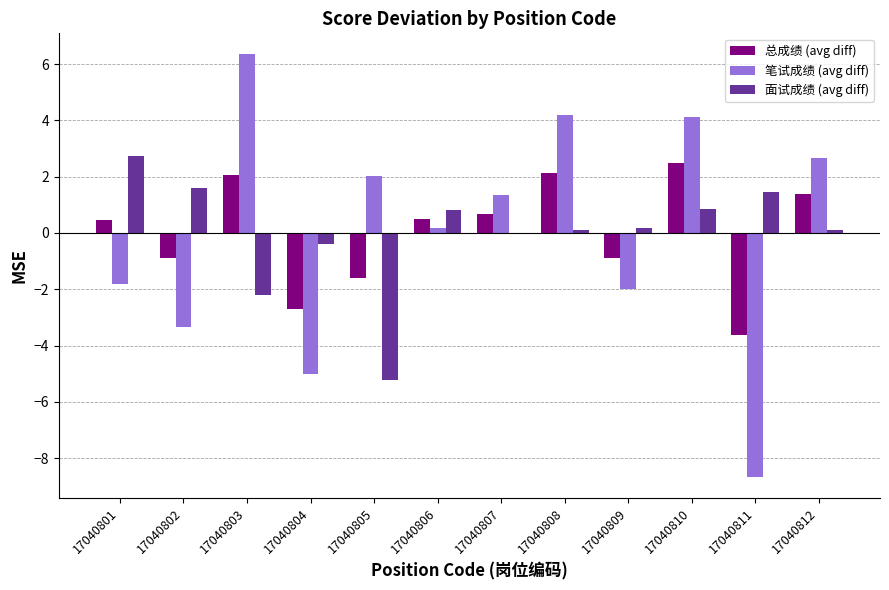

The 面试成绩 (avg diff) series shows 1.4 at 17040811. True or false?

True